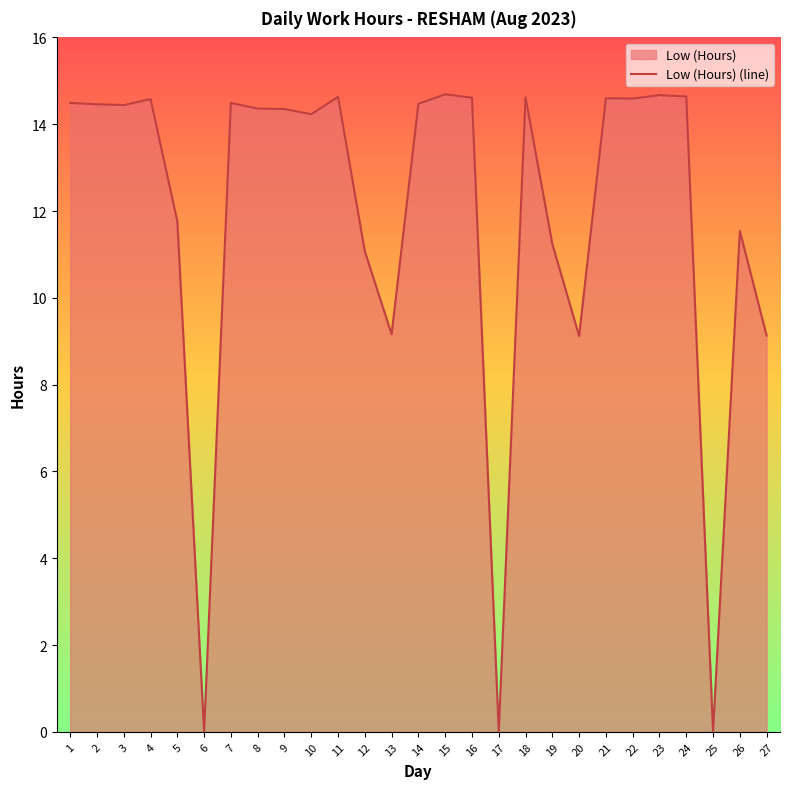

True or false: the data has more than 2 interior local peaks.

True